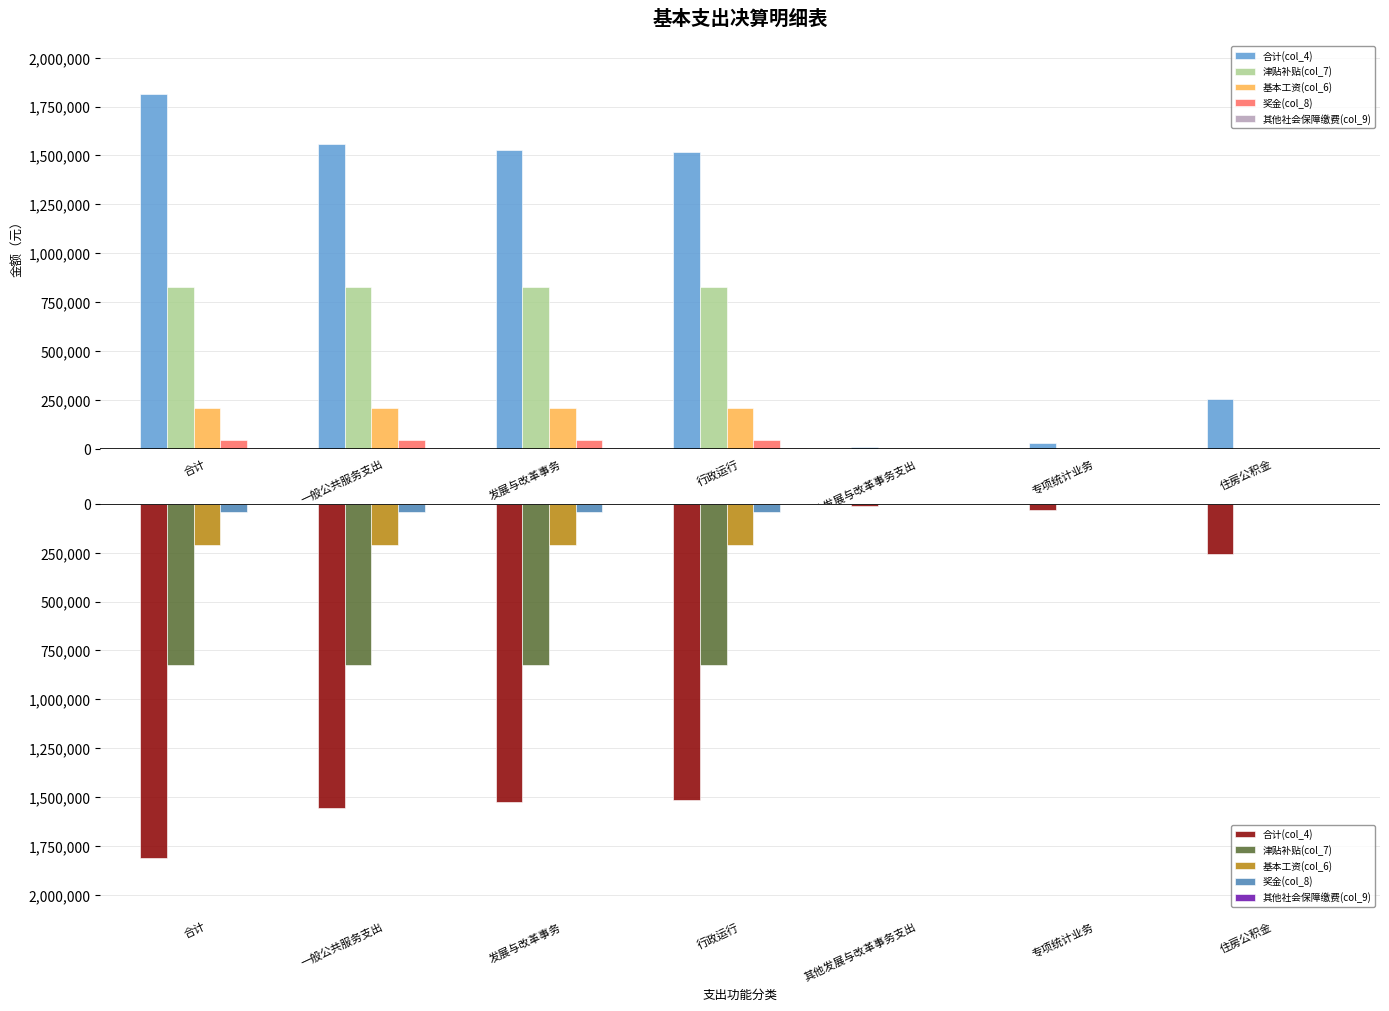

How many bars are there in each group?

5